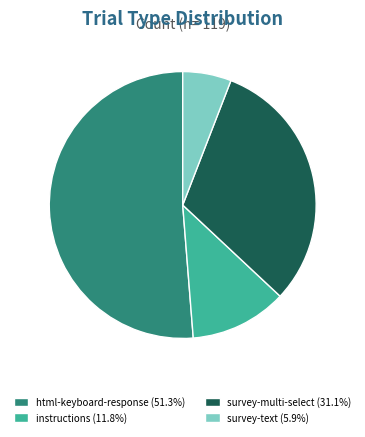

Which category accounts for the majority?

html-keyboard-response